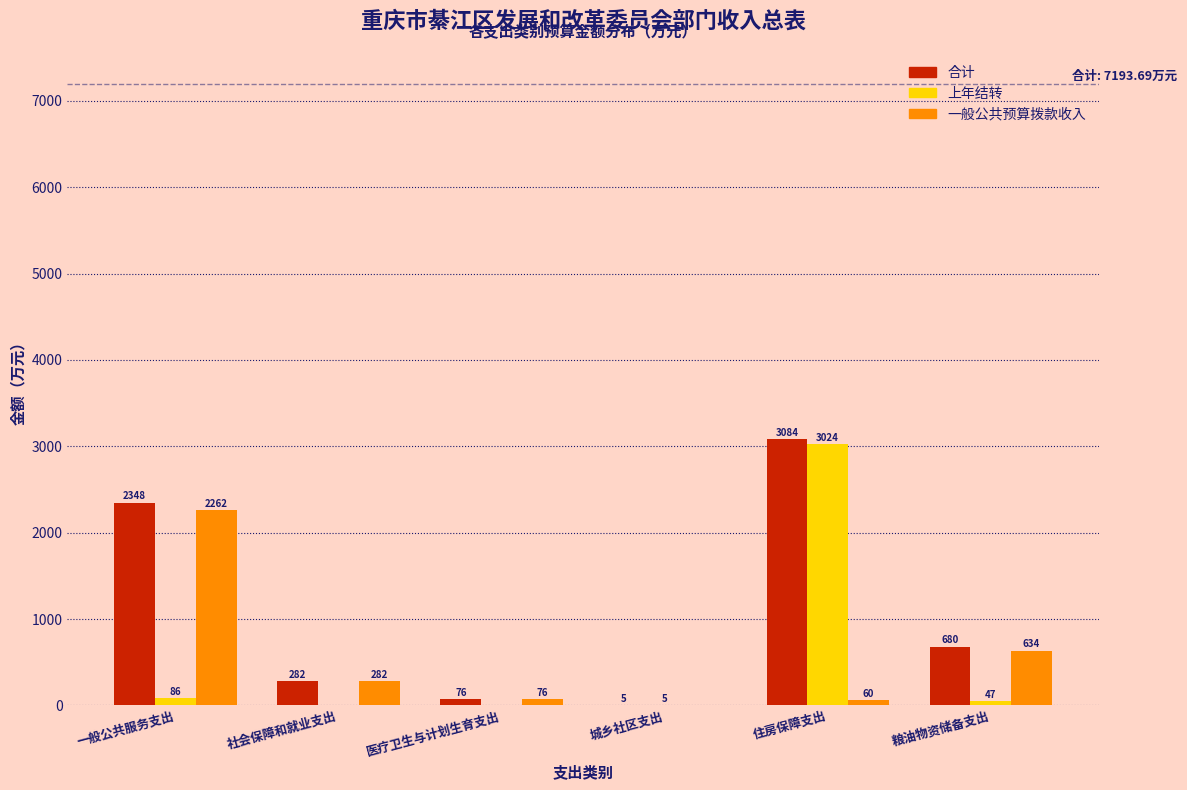

The 上年结转 series shows 0.0 at 社会保障和就业支出. True or false?

True